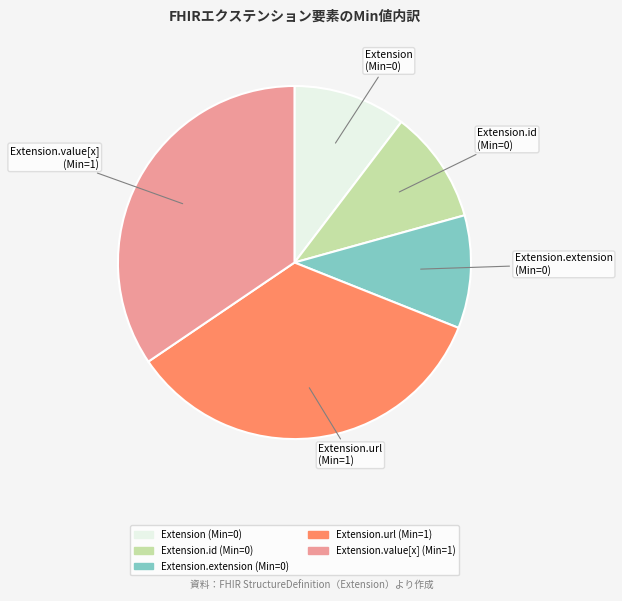

Is there any slice that represents more than half of the pie?

No